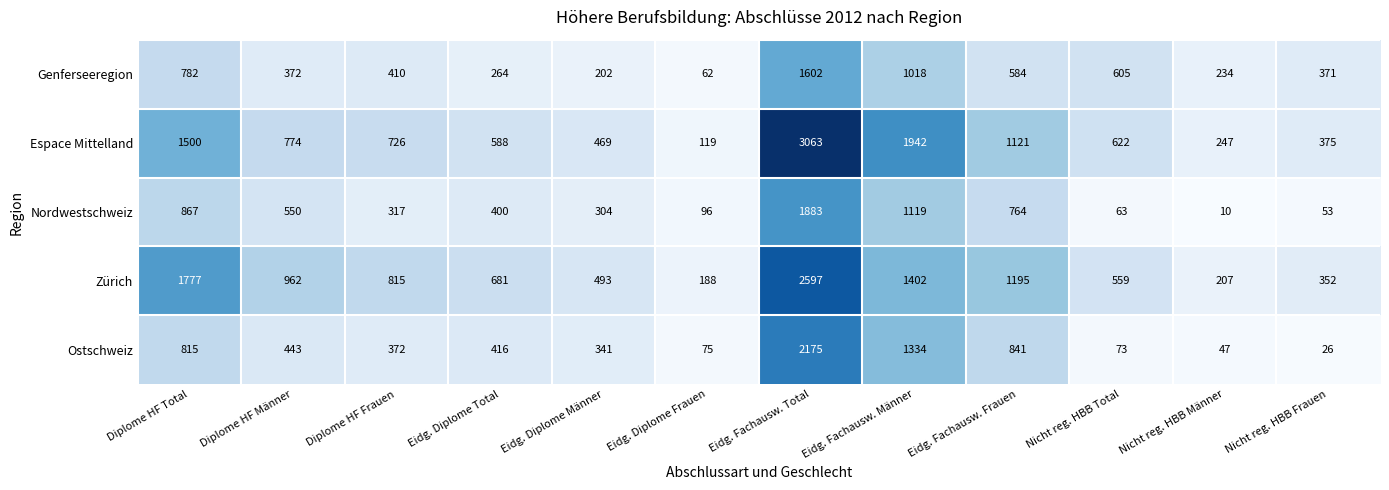

Is it true that Ostschweiz equals 707 at Eidg. Fachausw. Männer?

False